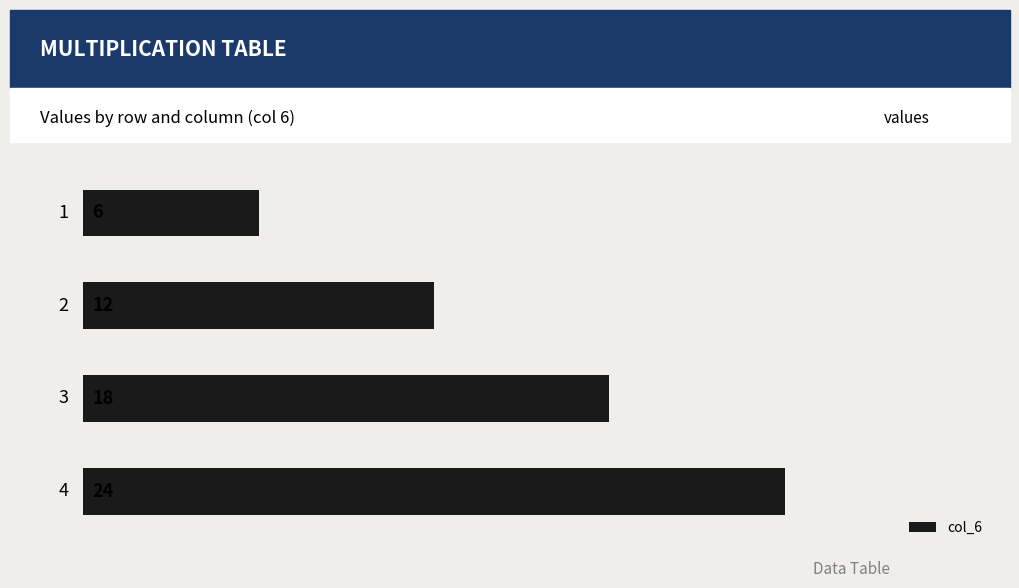

What is the value of the 2nd bar from the top?

12